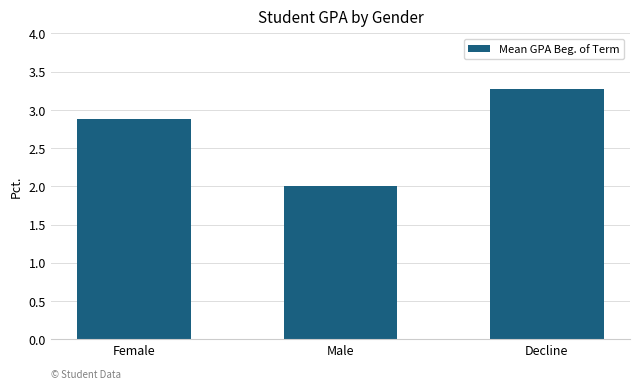

What is the difference between the maximum and minimum values?

1.3